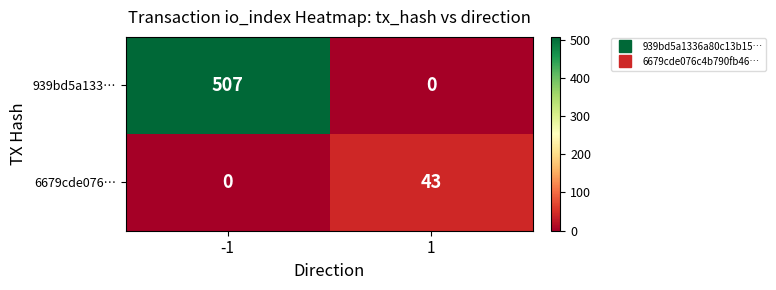

What is the total value across all series at -1?

507